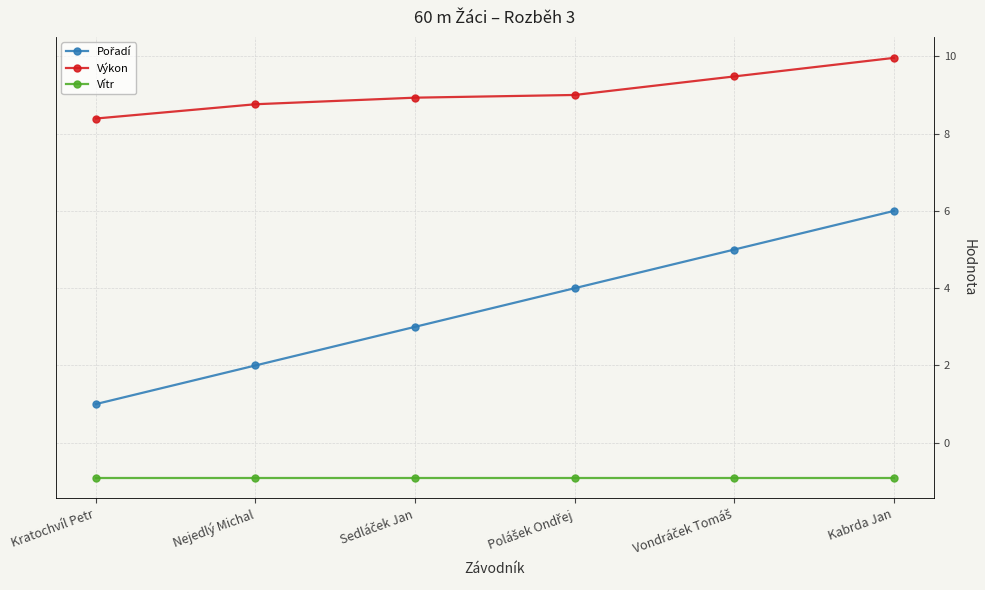

Is it true that Vítr equals -0.4 at Kabrda Jan?

False